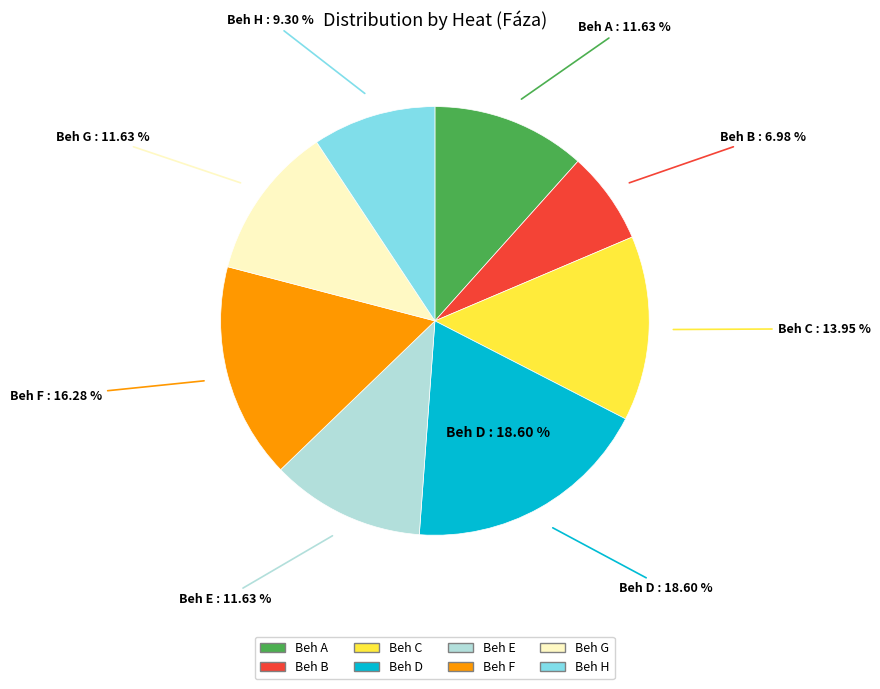

Count the number of slices in the pie.

8